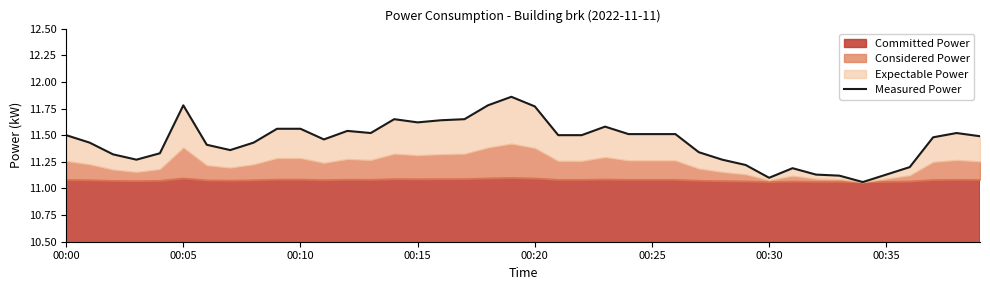

Which category has the lowest value across all series?

34